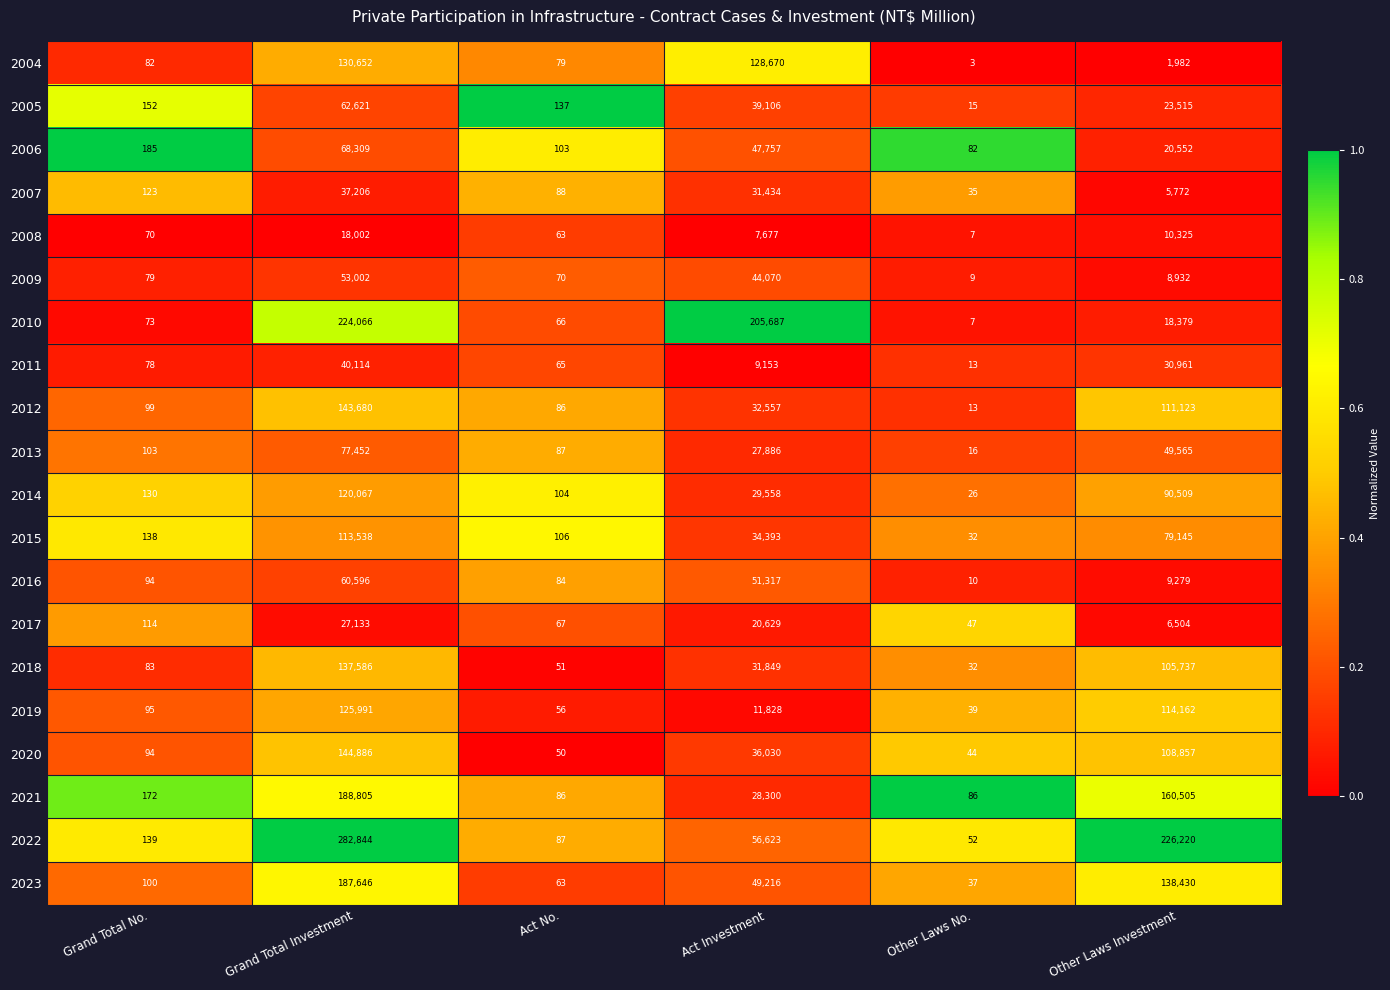

What is the sum of all 2008 values?

36144